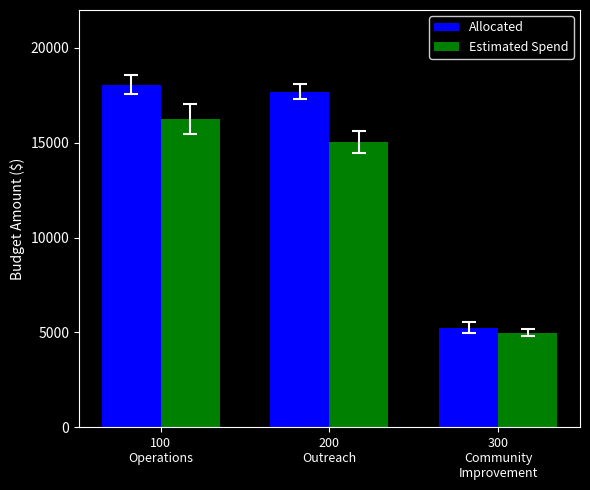

The Estimated Spend series shows 24964.7 at 100
Operations. True or false?

False